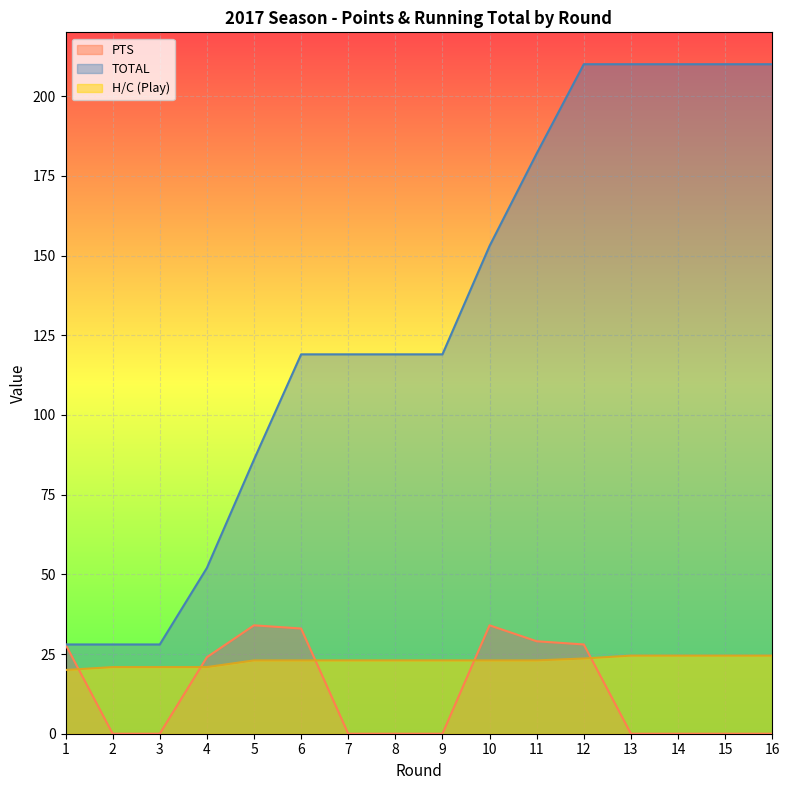

How many data points does each series have?

16